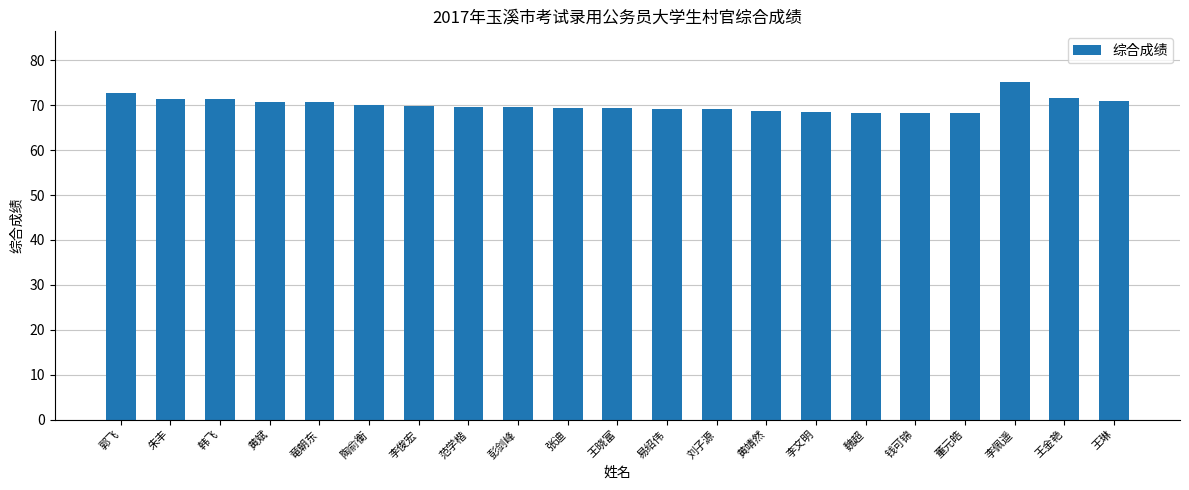

Which has a higher value, 李佩遥 or 韩飞?

李佩遥